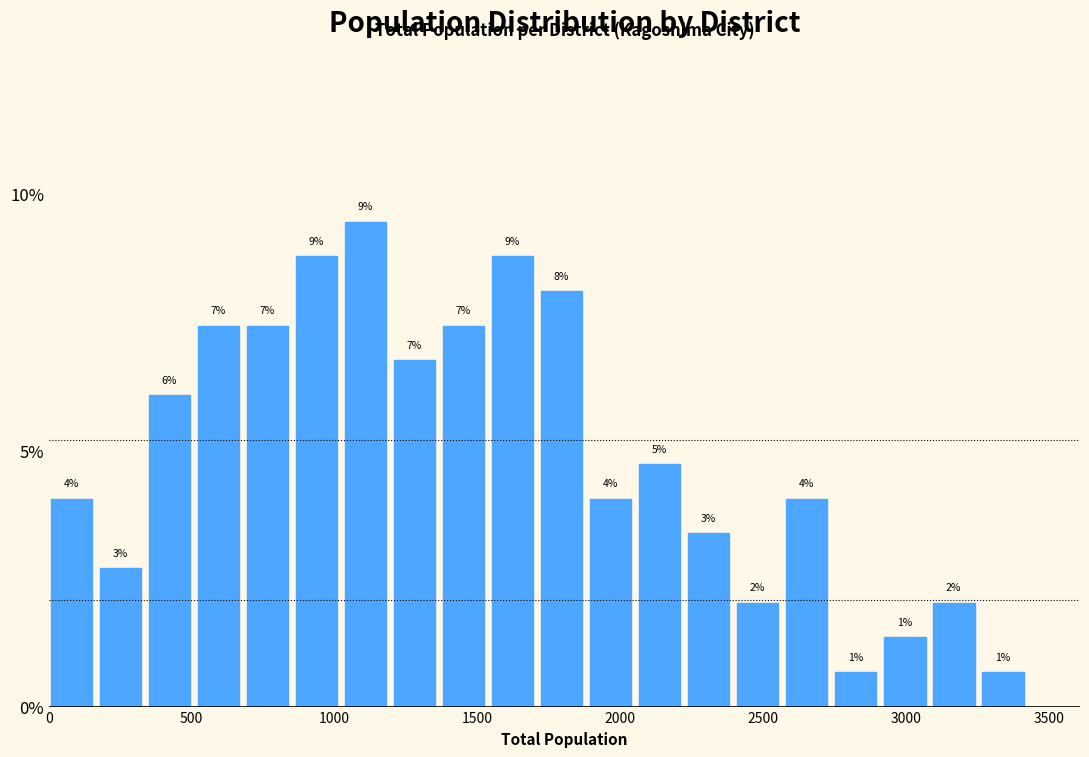

Around what value on the x-axis is the tallest bar? Give the approximate position of its centre, as read against the axis.

1100